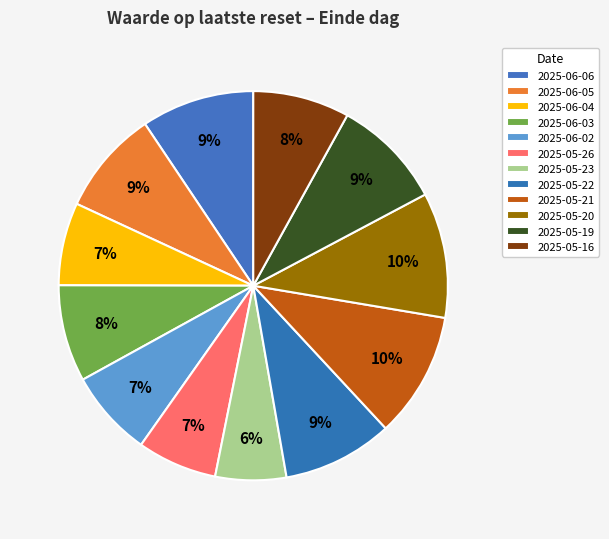

Count the number of slices in the pie.

12